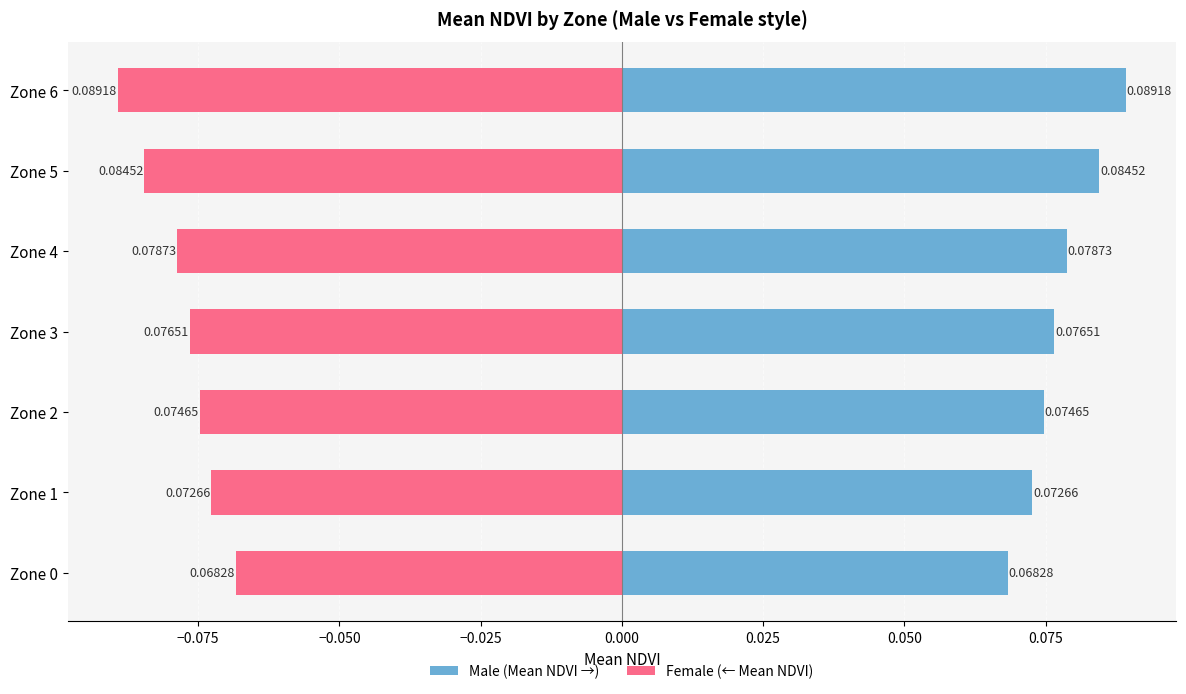

Between Zone 4 and Zone 5, which is larger?

Zone 5